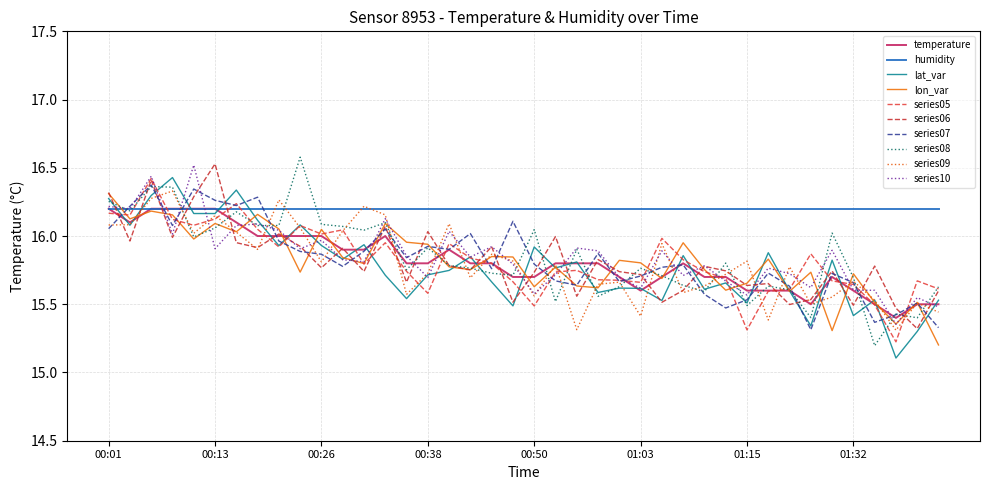

Which label corresponds to the smallest value in the chart?

01:37